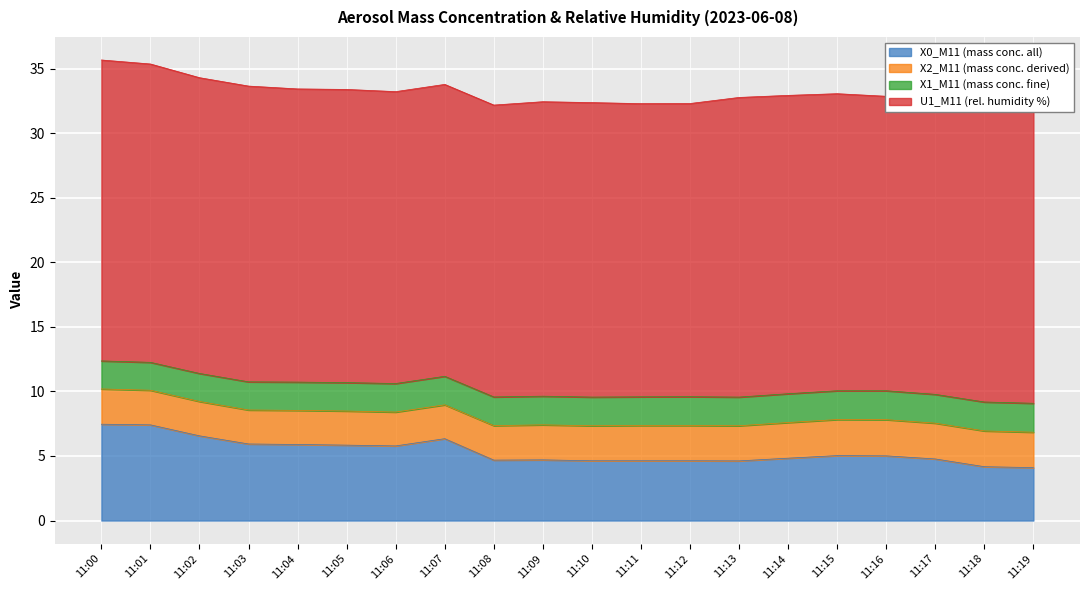

True or false: X0_M11 (mass conc. all) and U1_M11 (rel. humidity %) intersect in this chart.

False